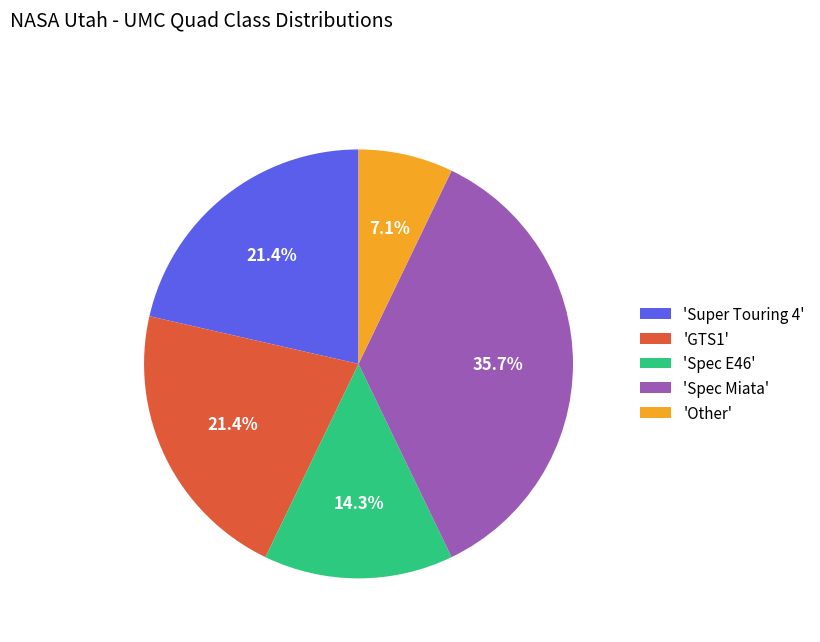

Is there any slice that represents more than half of the pie?

No